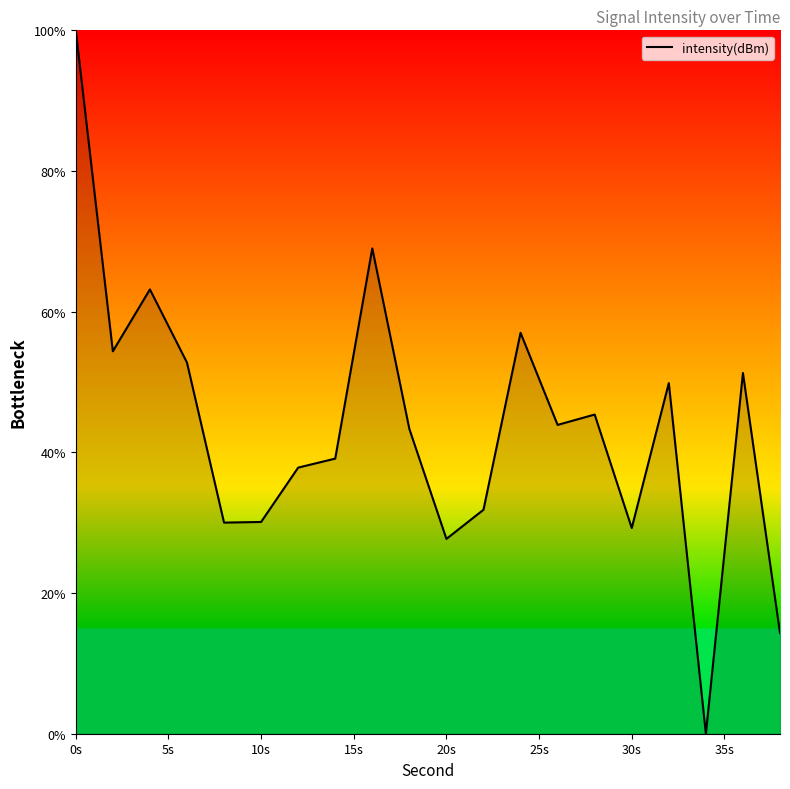

What is the difference between the second highest and minimum values?

69.0